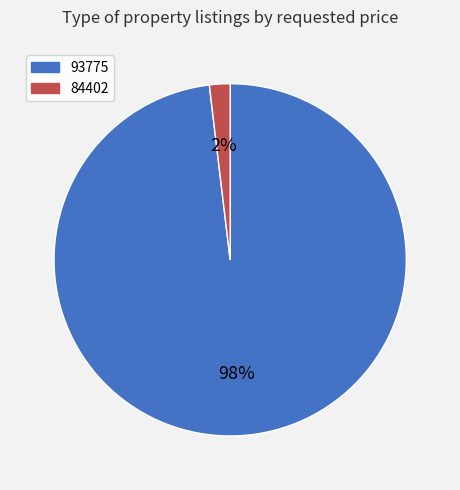

Which category has the smallest portion of the pie?

84402